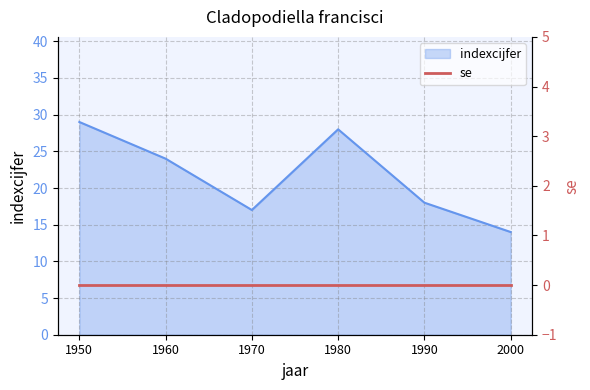

At which label is the value closest to 21?

1960